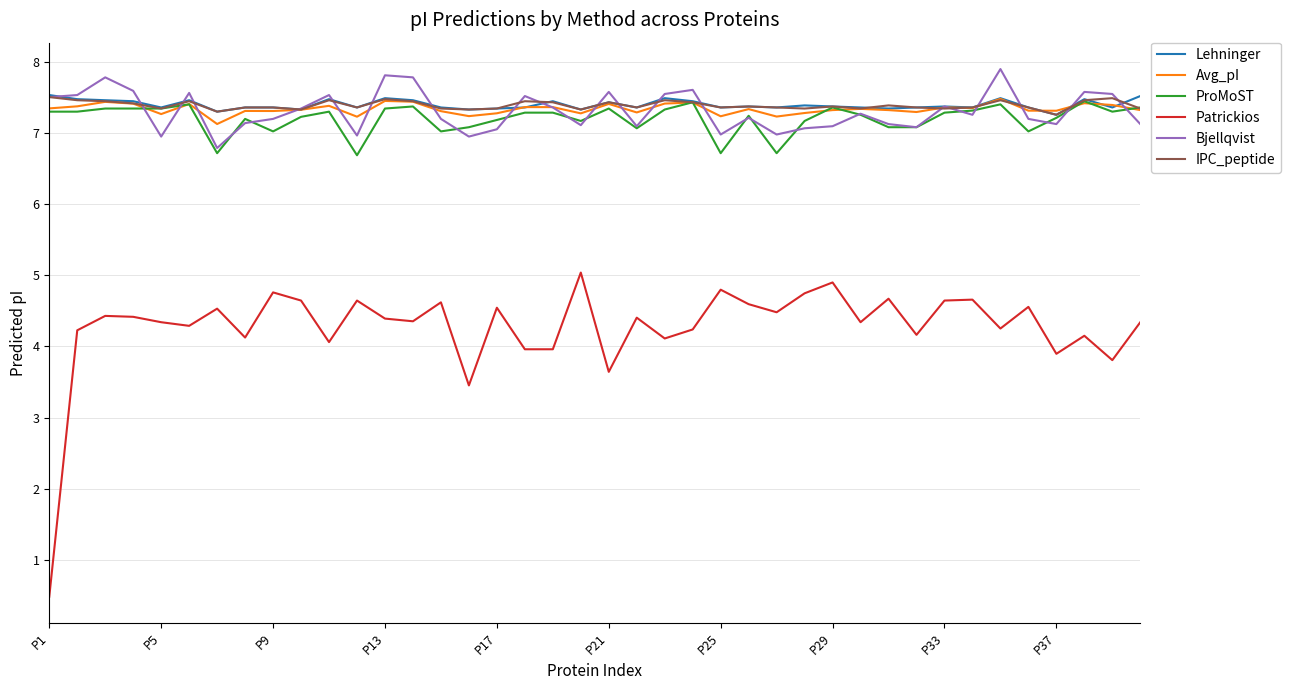

What is the lowest value of the ProMoST series?

6.7